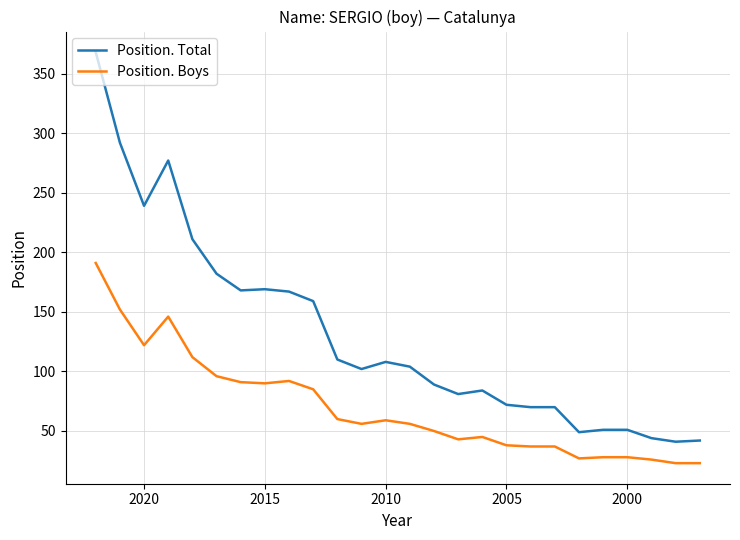

What is the minimum value shown in the chart?

23